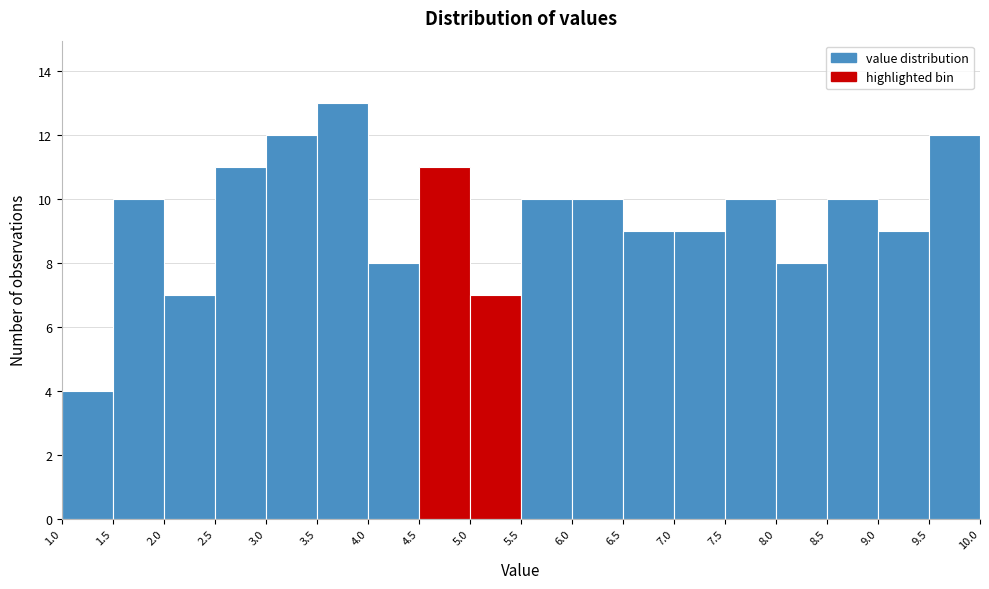

Reading left to right, list every bar in this chart as the range it spans on the x-axis followed by its height. The values are not printed on the chart, so give them approximately, as read against the axis.

1.0 to 1.5: 4
1.5 to 2.0: 10
2.0 to 2.5: 7
2.5 to 3.0: 11
3.0 to 3.5: 12
3.5 to 4.0: 13
4.0 to 4.5: 8
4.5 to 5.0: 11
5.0 to 5.5: 7
5.5 to 6.0: 10
6.0 to 6.5: 10
6.5 to 7.0: 9
7.0 to 7.5: 9
7.5 to 8.0: 10
8.0 to 8.5: 8
8.5 to 9.0: 10
9.0 to 9.5: 9
9.5 to 10.0: 12